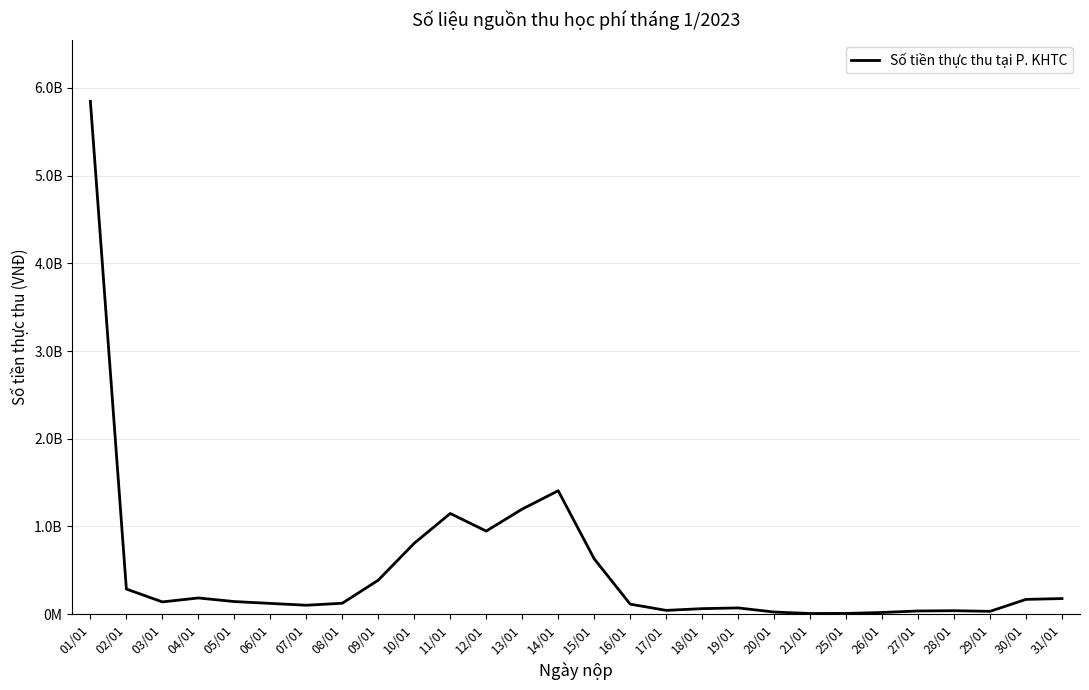

List the labels in order of value, largest first.

01/01, 14/01, 13/01, 11/01, 12/01, 10/01, 15/01, 09/01, 02/01, 04/01, 31/01, 30/01, 05/01, 03/01, 08/01, 06/01, 16/01, 07/01, 19/01, 18/01, 17/01, 28/01, 27/01, 29/01, 20/01, 26/01, 25/01, 21/01